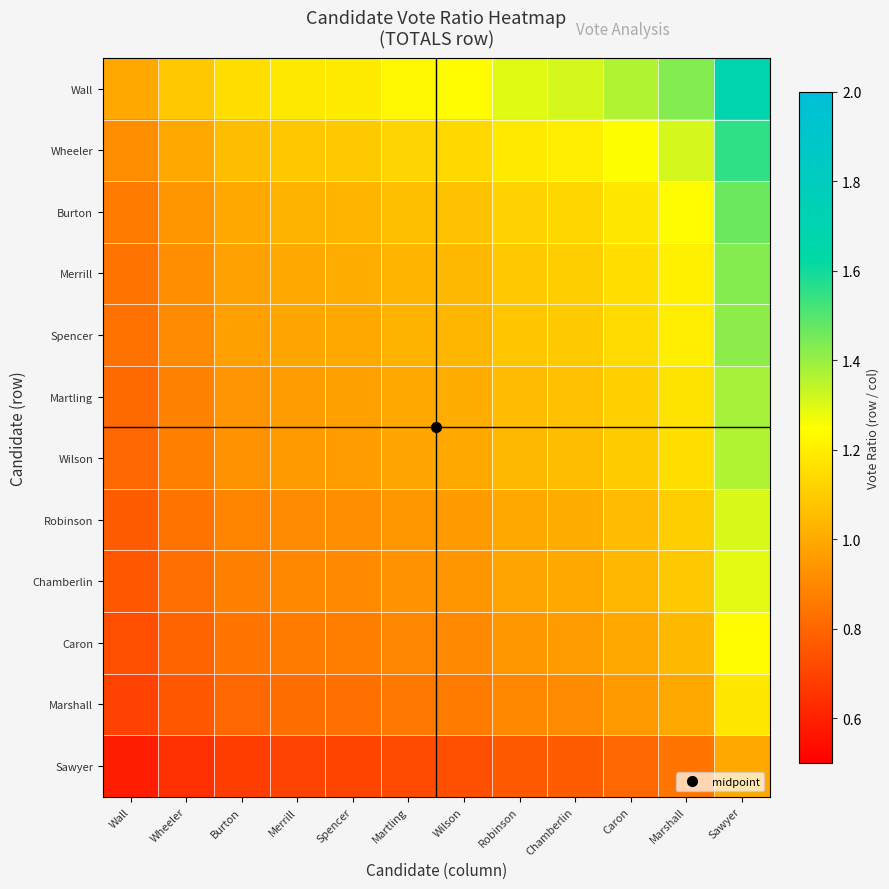

Between Burton and Caron, which series saw the biggest shift?

Wall